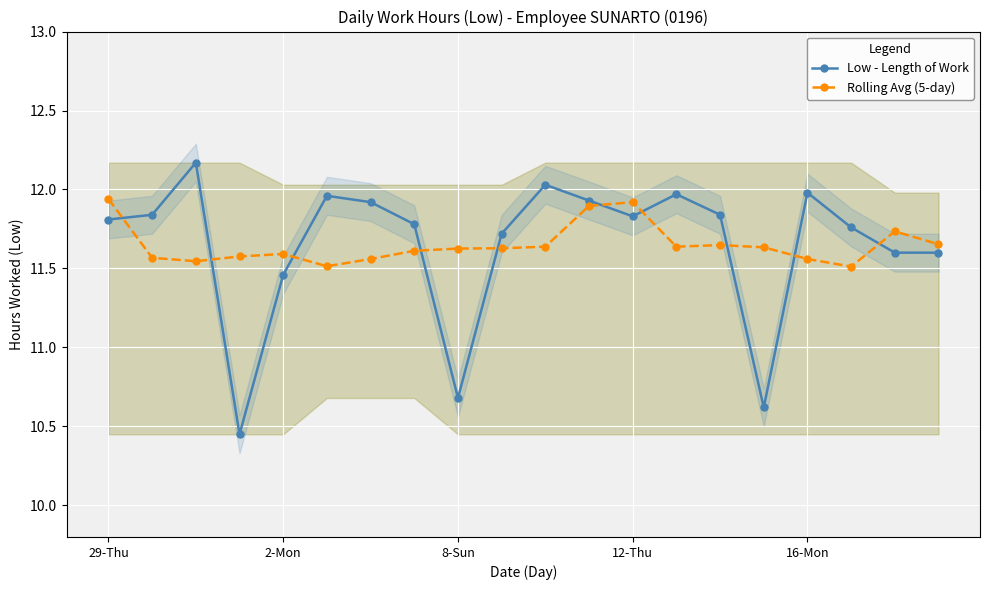

List the series in order of their peak value, lowest first.

Rolling Avg (5-day), Low - Length of Work